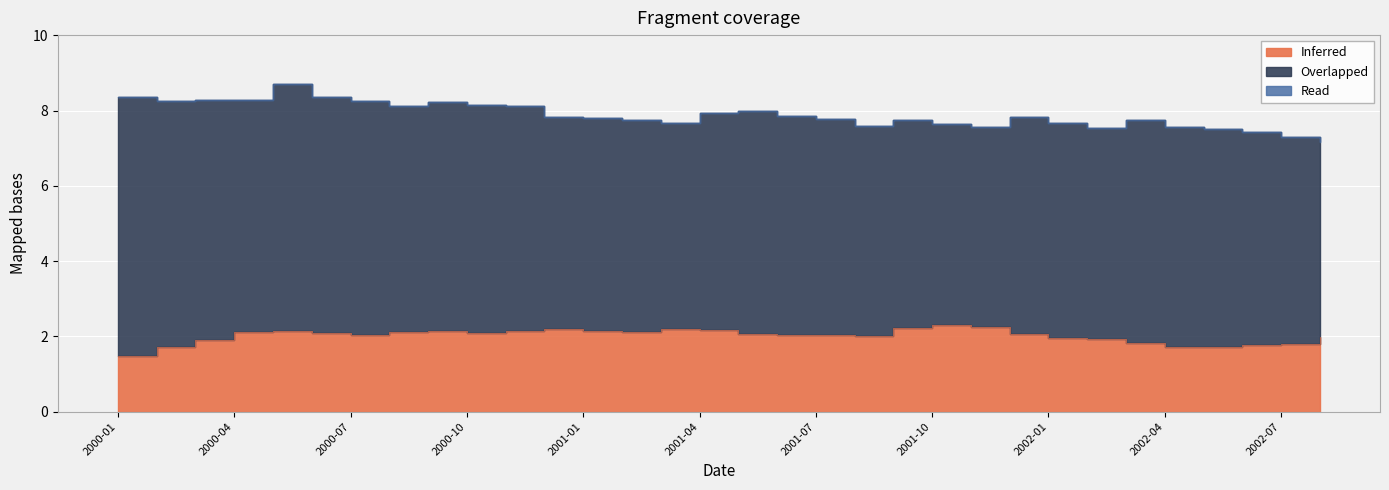

The value of Read at 2001-09 is 7.8. True or false?

True